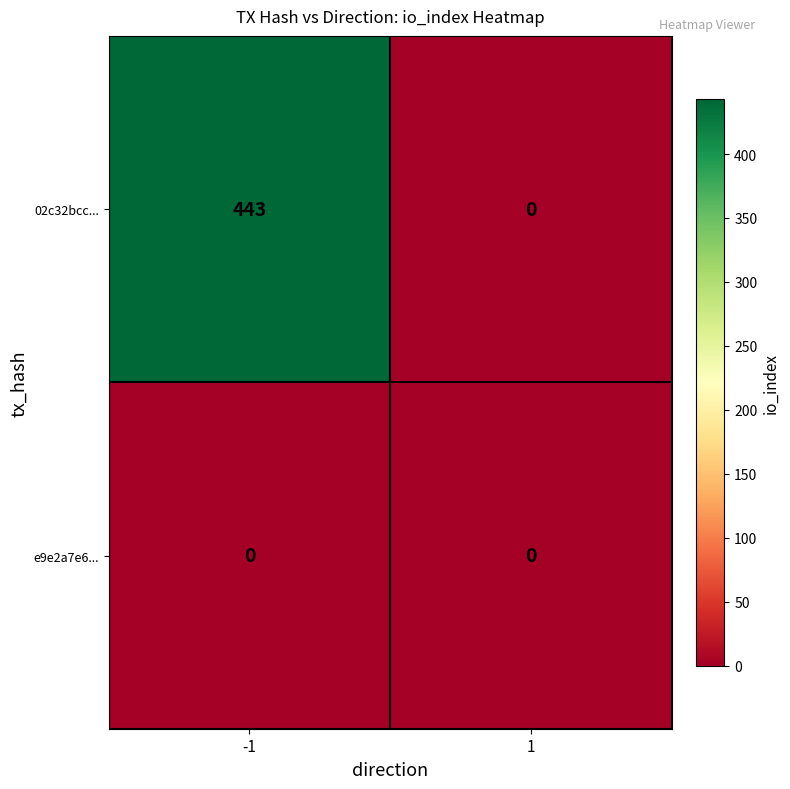

What is the greatest value displayed?

443